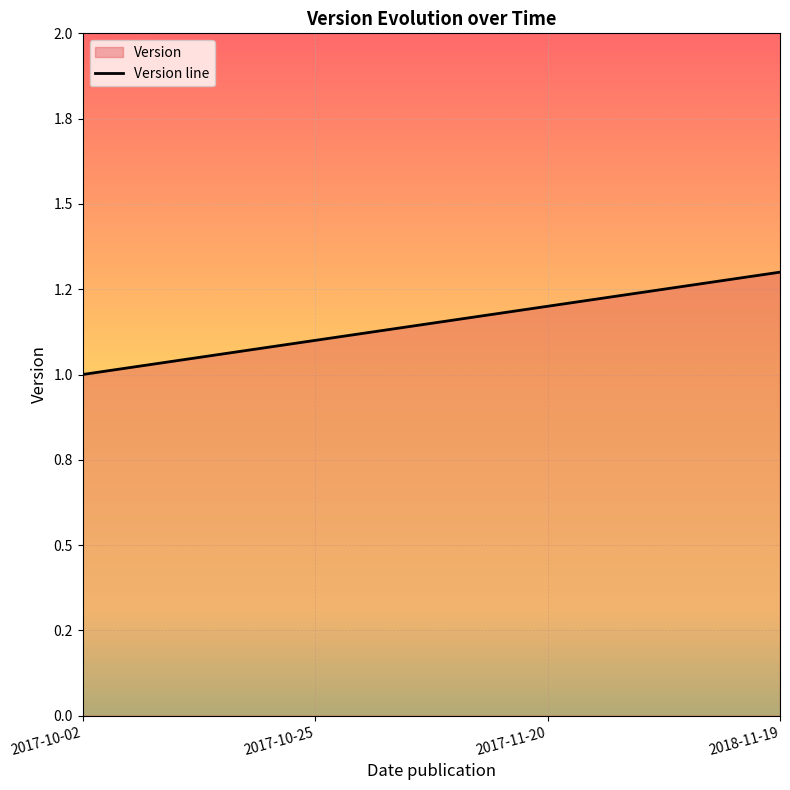

Is it true that the value at 2017-10-25 is 1.6?

False